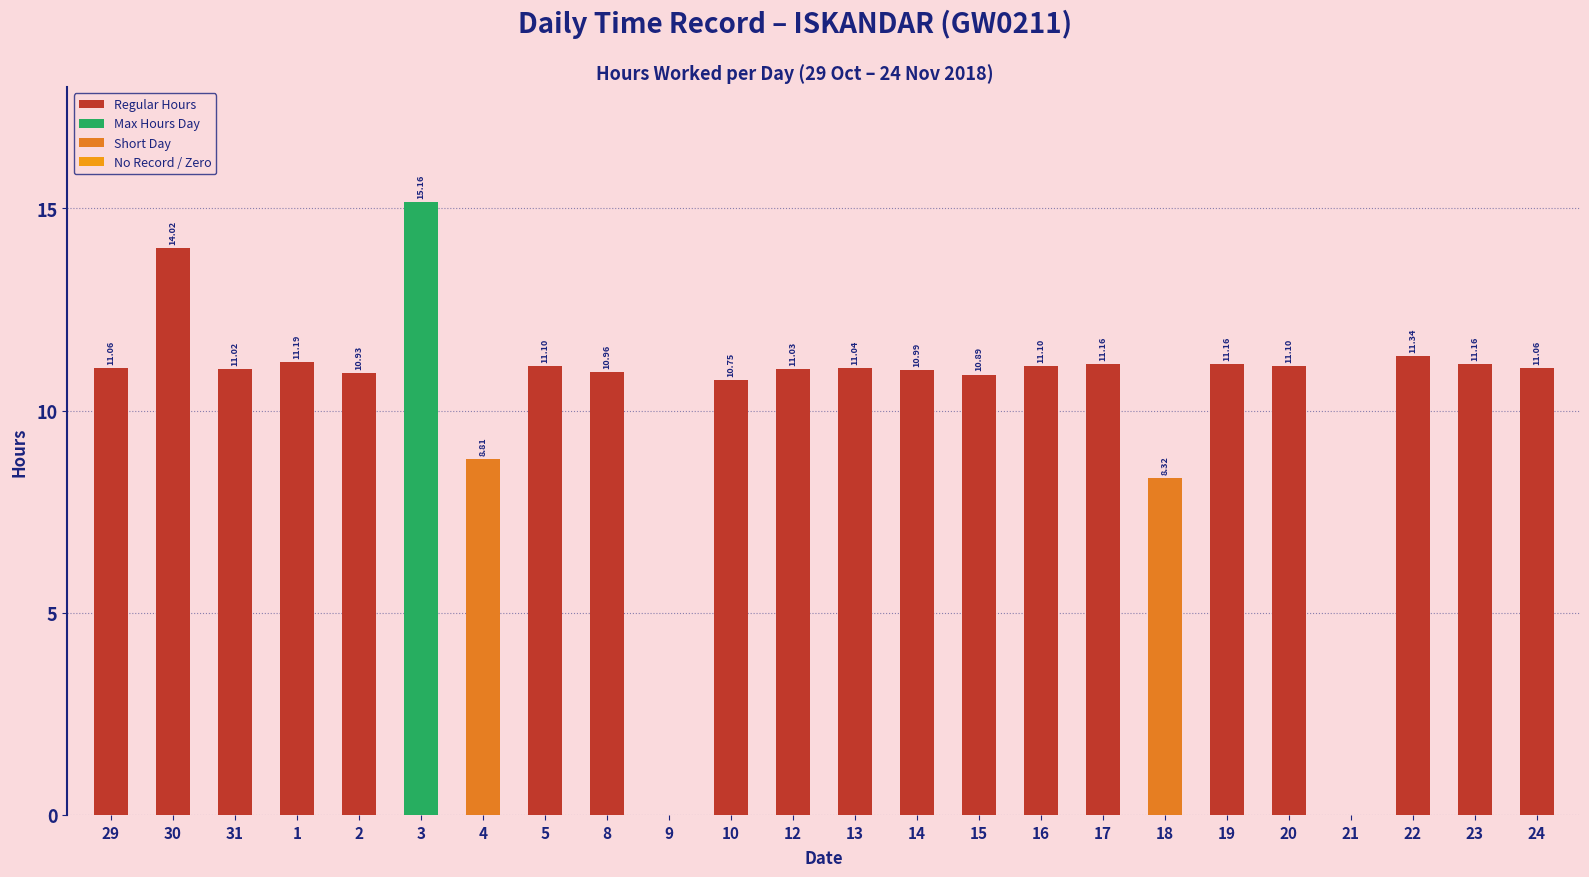

Are the bars grouped side by side (vs. stacked)?

No